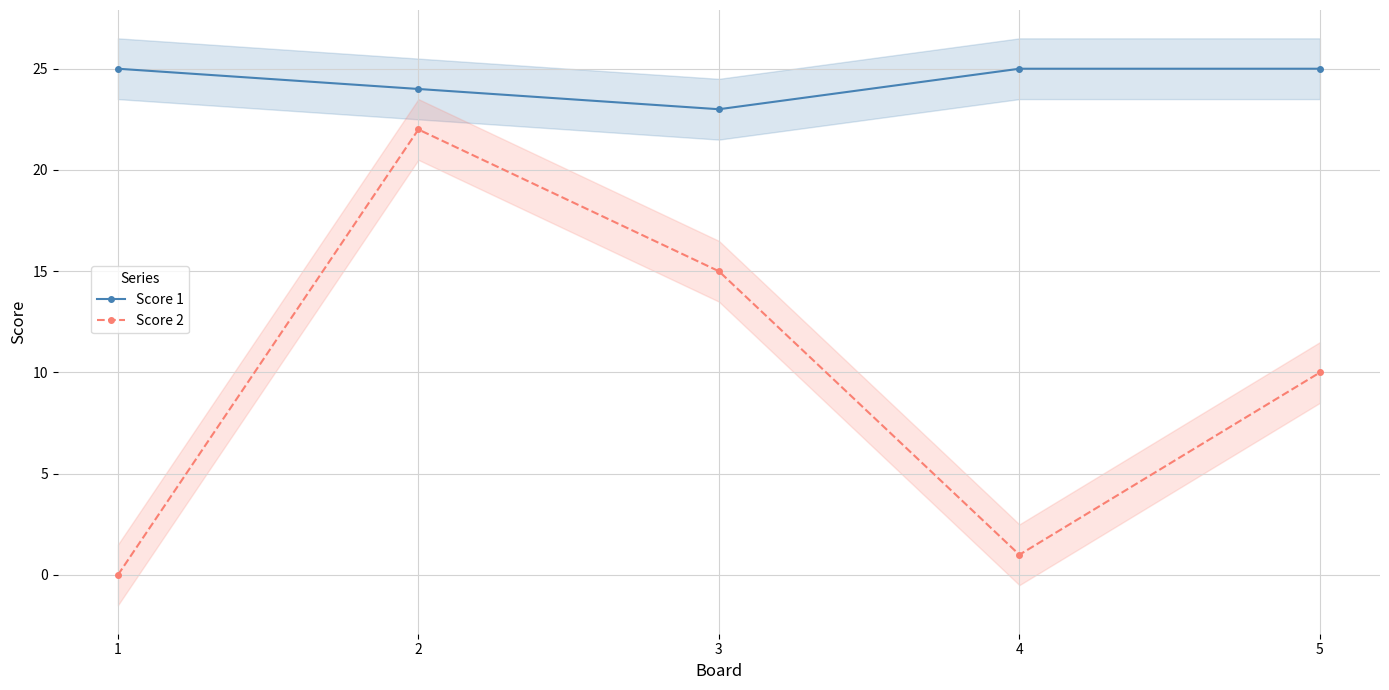

At which category does Score 2 reach its first local valley?

4